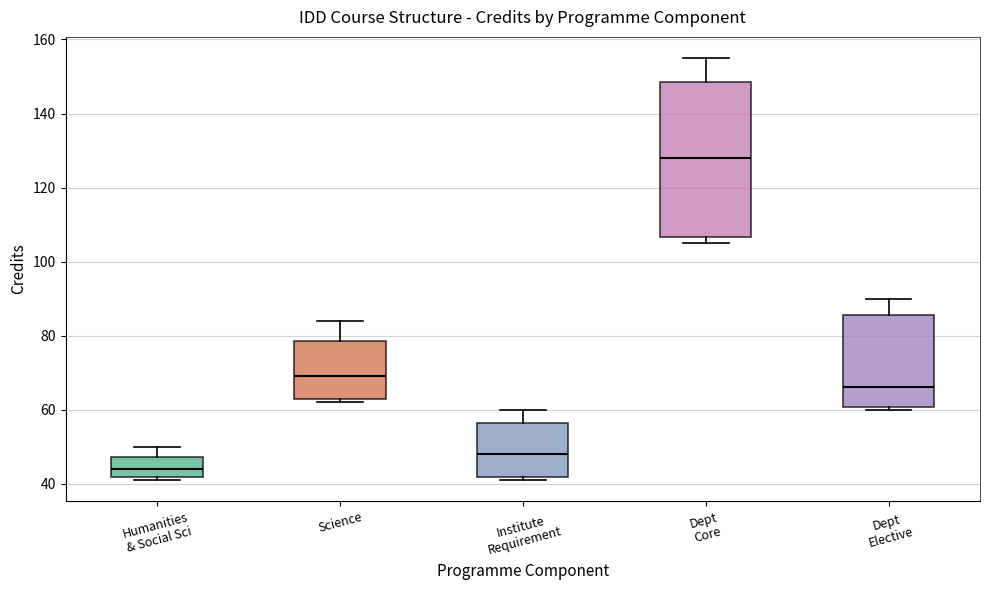

Which box is the tallest, from its lower edge to its upper edge?

Dept Core